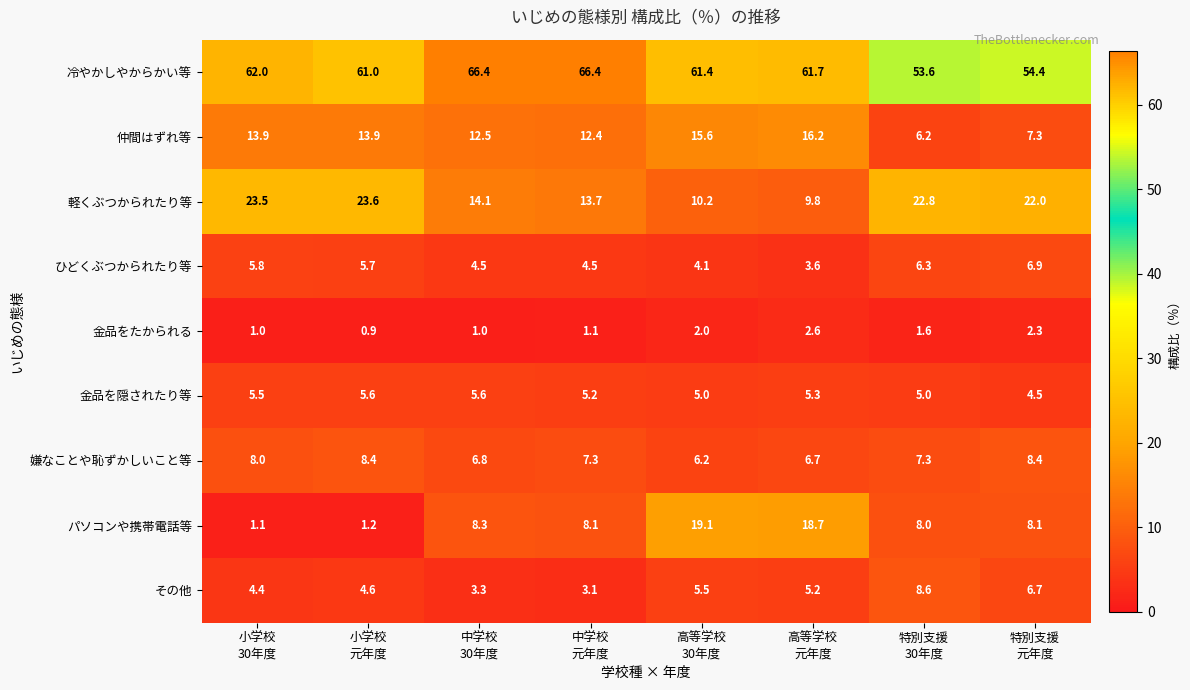

What is the smallest value displayed?

0.9